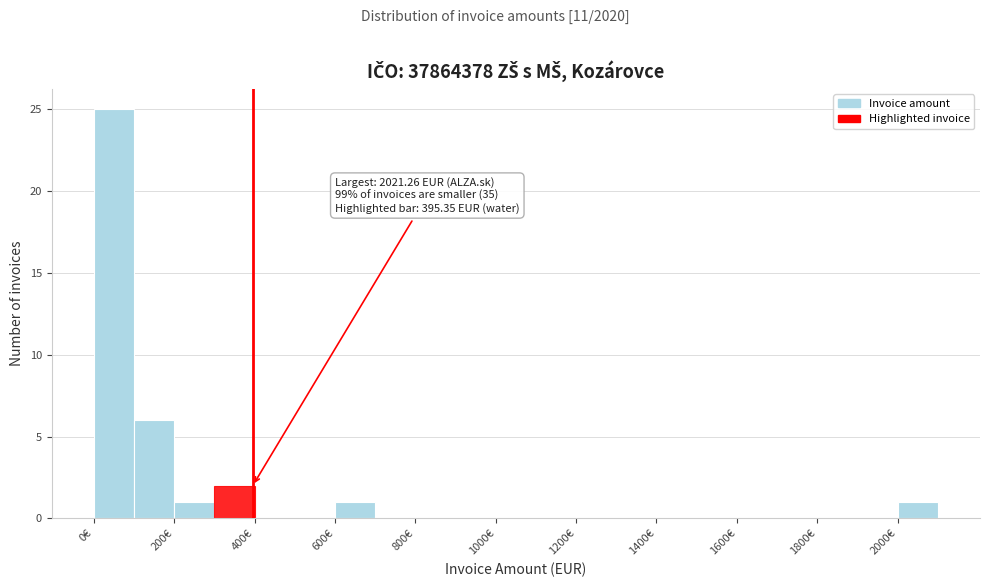

Over which range of the x-axis is the bar tallest?

0 to 100